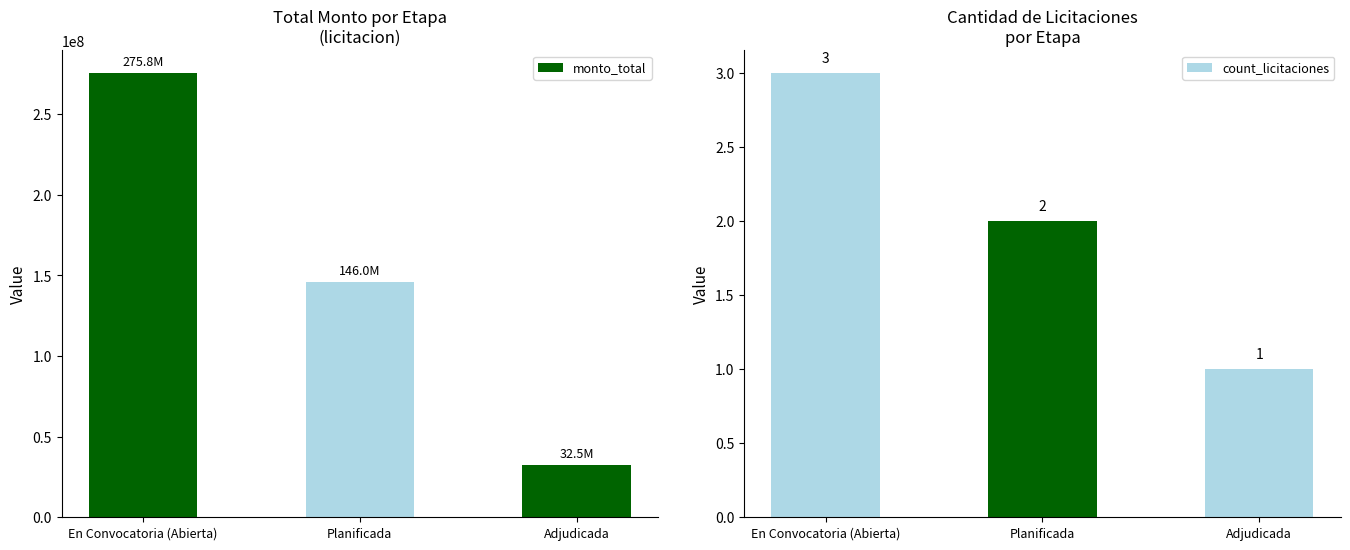

Reading right to left, extract all data points from this chart.

monto_total: 32460000	146000000	275828000
count_licitaciones: 1	2	3